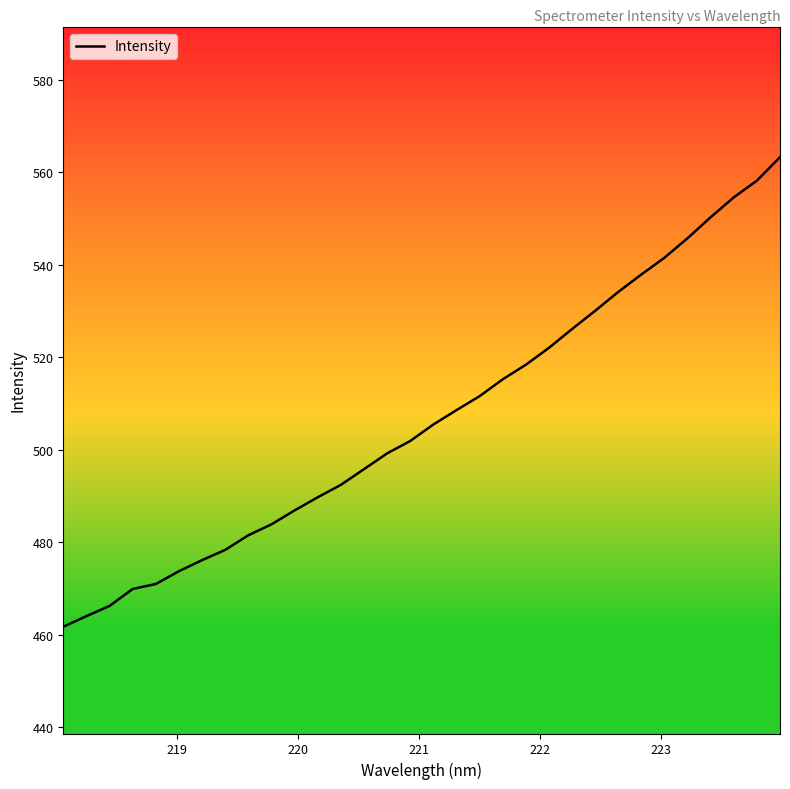

What is the difference between the maximum and minimum values?

101.6